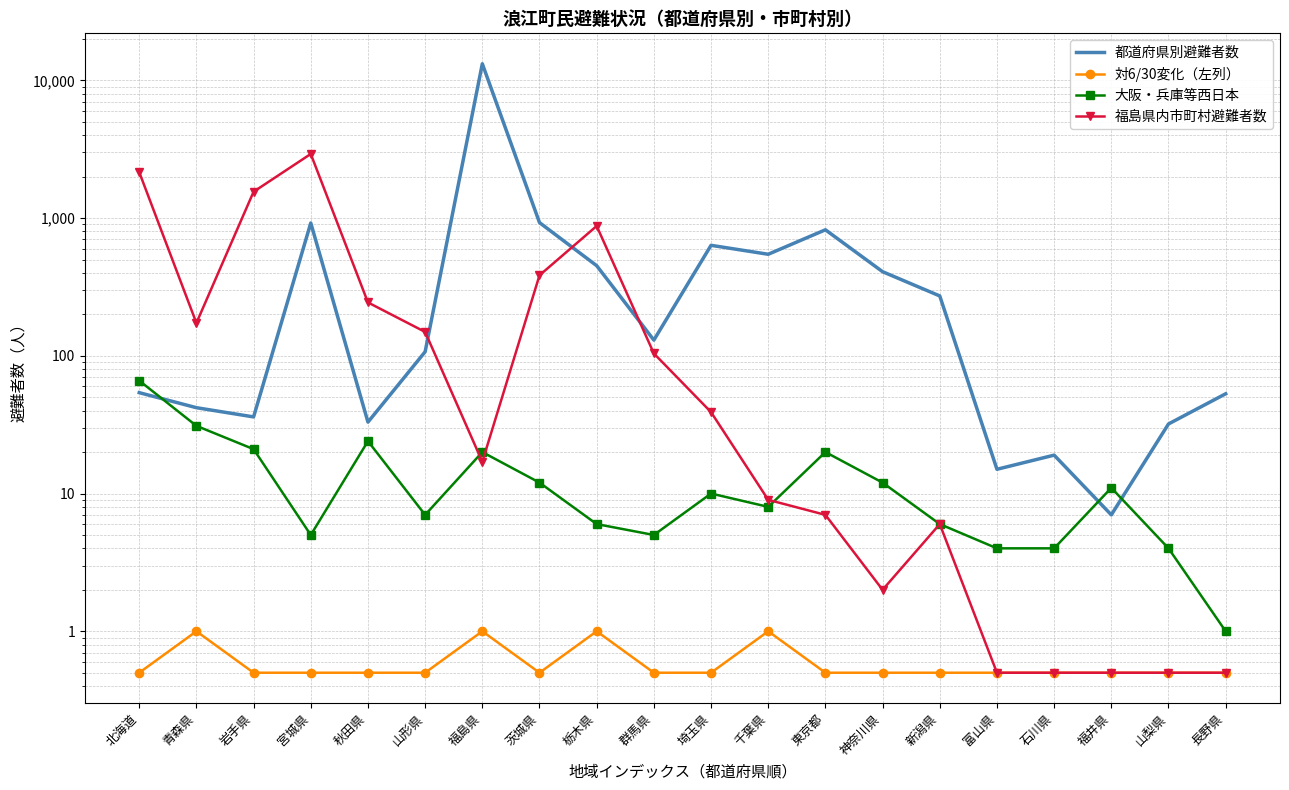

What is the spread (max minus min) of values at 岩手県?

1552.5